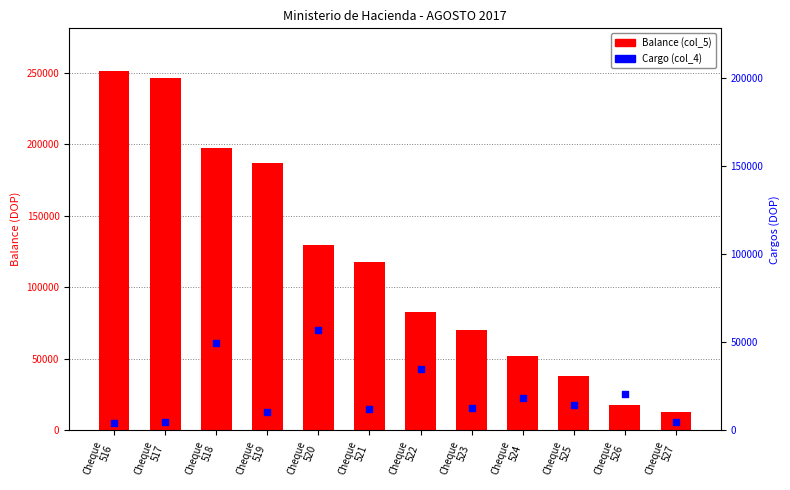

Which series contains the lowest Y value?

Cargo (col_4)